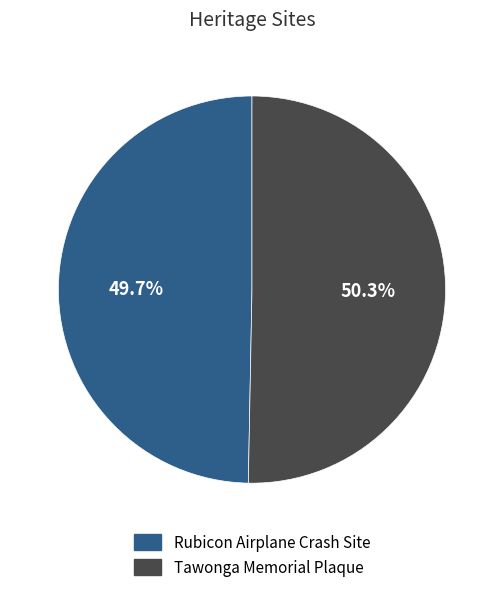

Combined, what portion of the pie is Rubicon Airplane Crash Site and Tawonga Memorial Plaque?

100.0%